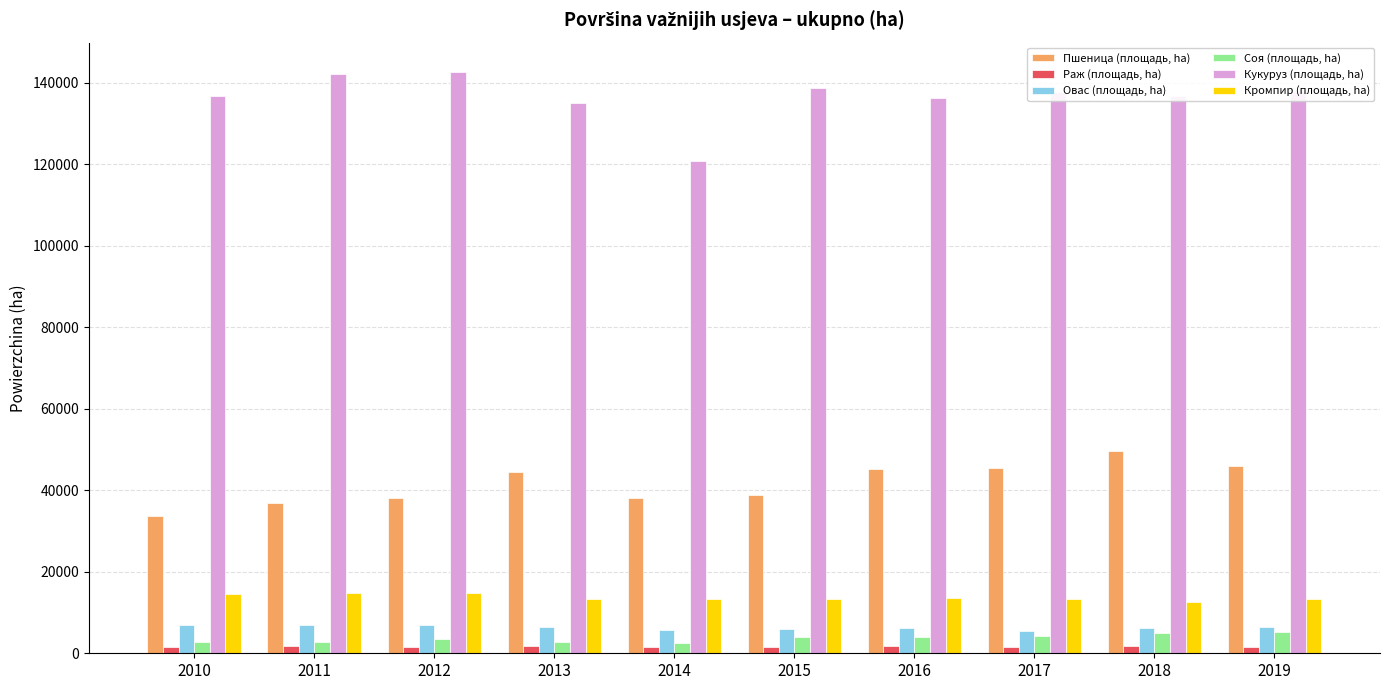

Which series has the largest total across all categories?

Кукуруз (площадь, ha)